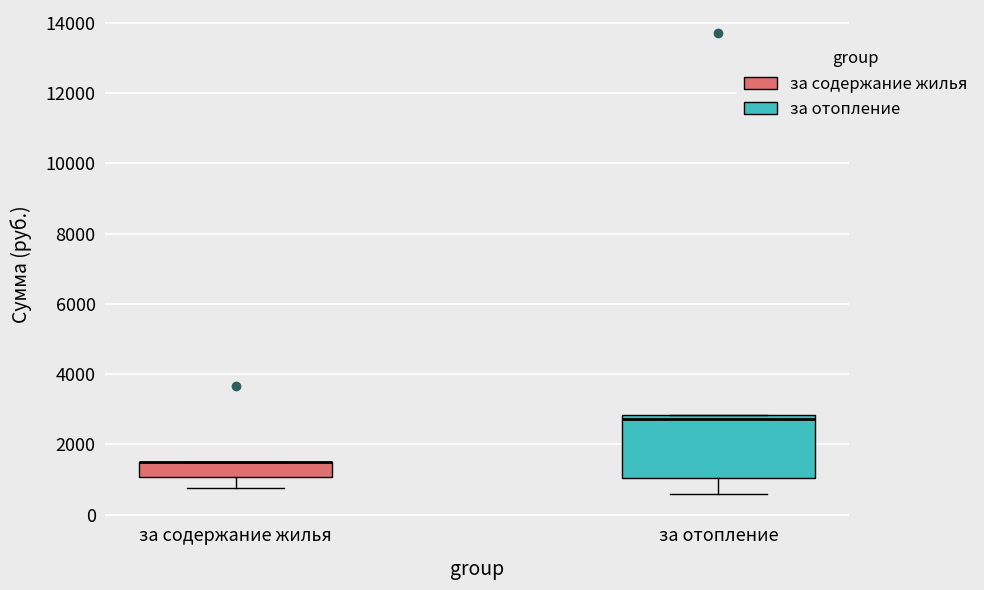

Reading left to right, transcribe this box plot: for each box, give where its median line is, the range the box spans, and where its two whiskers end, as read against the y-axis. The values are not printed on the chart, so give them approximately, as read against the axis.

за содержание жилья: median 1400 (drawn on the box's upper edge), box 1000 to 1400, whiskers 800 to 1400
за отопление: median 2800 (just below the box's upper edge), box 1000 to 2800, whiskers 600 to 2800